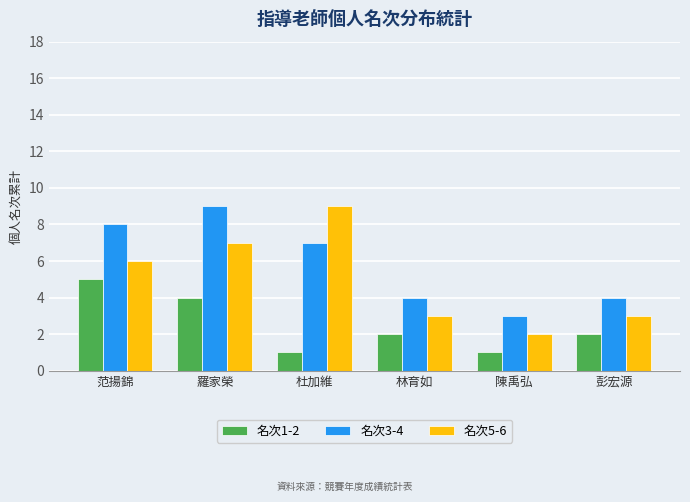

Is it true that 名次3-4 equals 13 at 范揚錦?

False